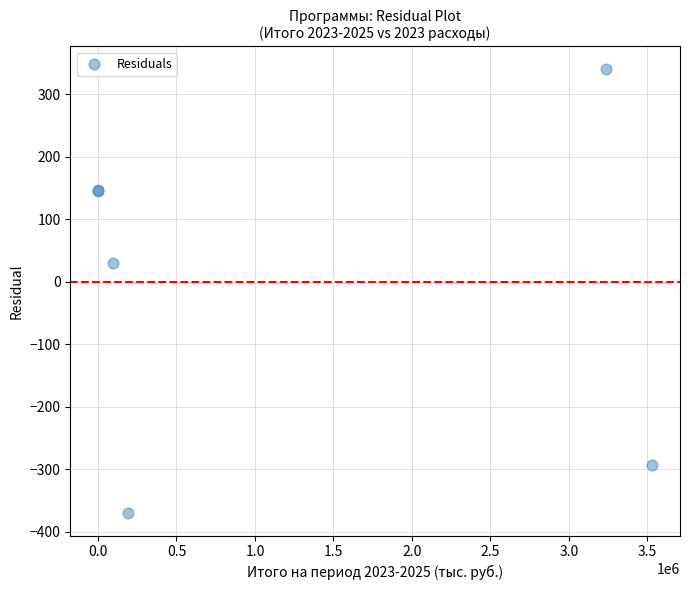

What Y value in the scatter plot is closest to -14?

29.6